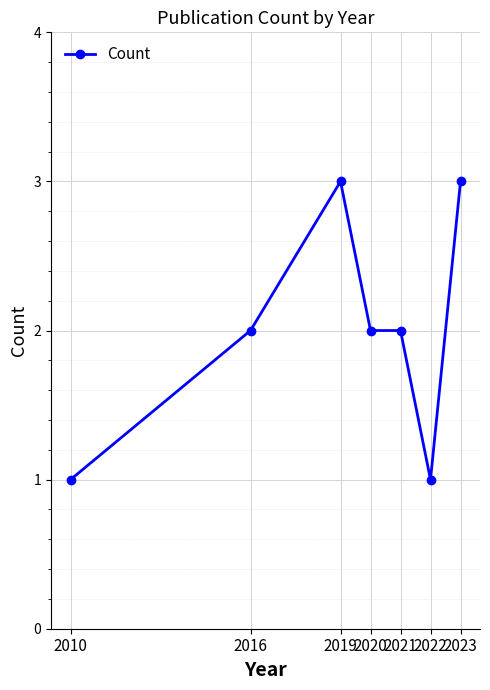

The value at 2020 is 1. True or false?

False